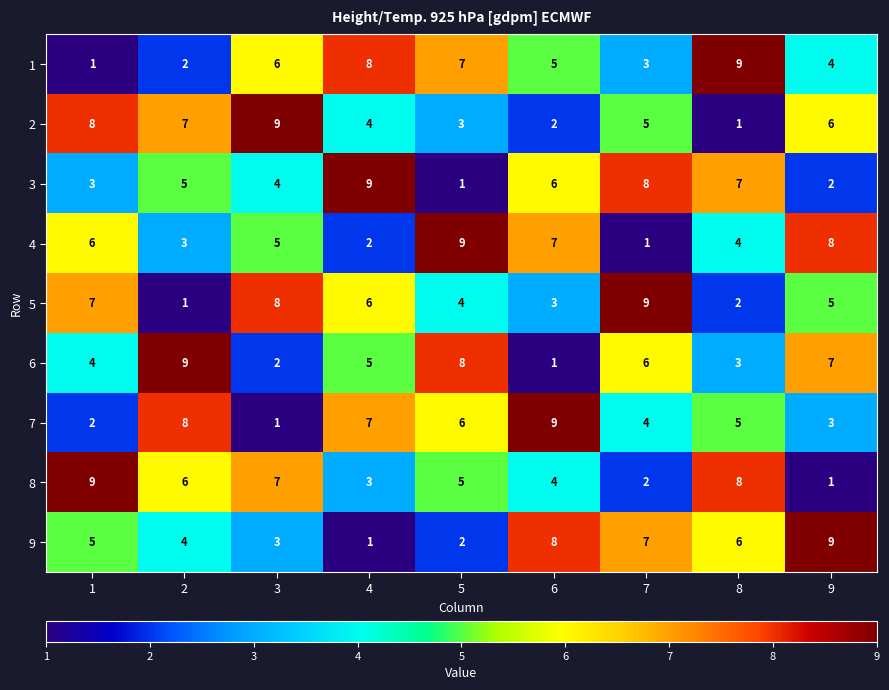

Is it true that 7 equals 15 at 6?

False